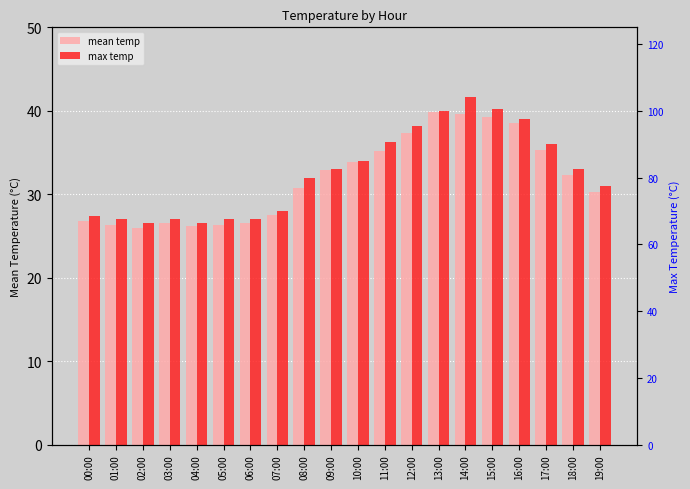

What is the sum of all max temp values?

650.8